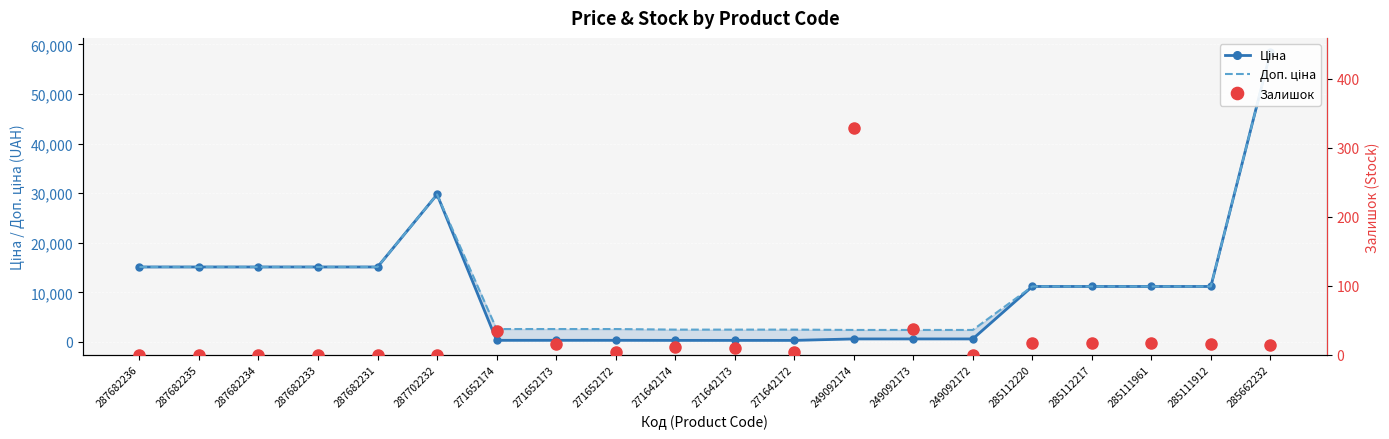

True or false: Ціна and Залишок intersect in this chart.

False